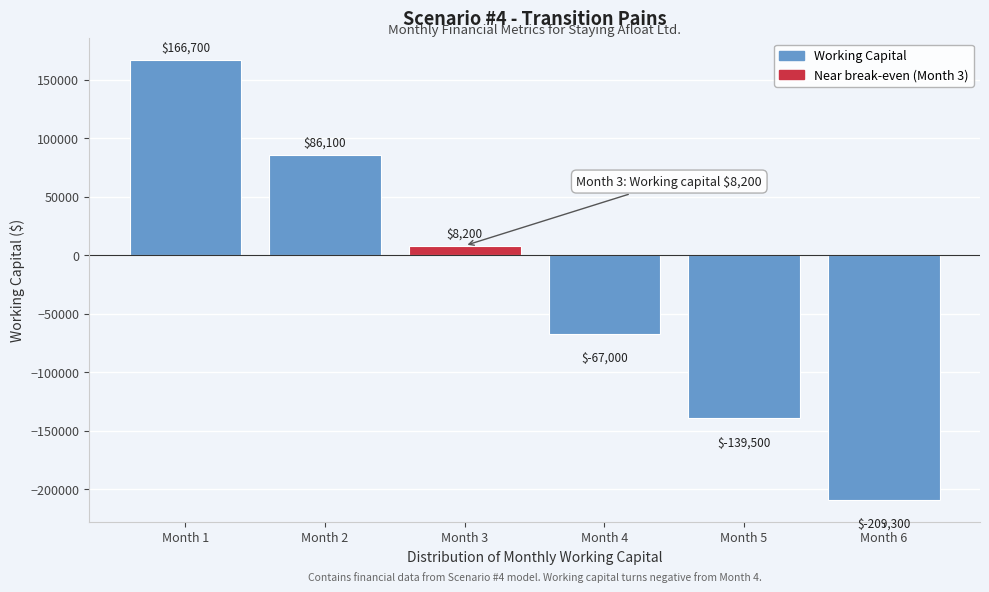

Reading right to left, list all the values displayed in this chart.

-209300	-139500	-67000	8200	86100	166700